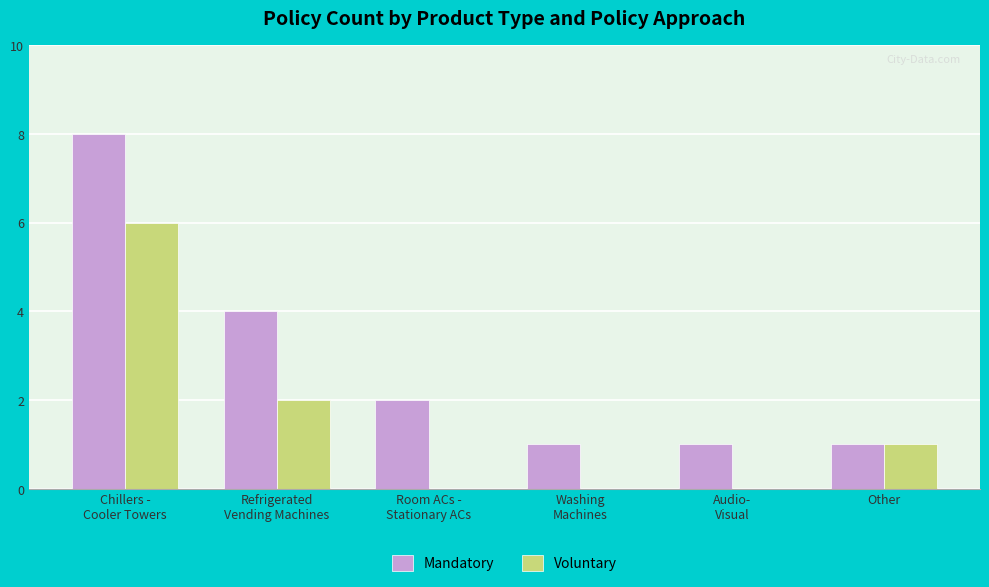

Reading left to right, list all the values displayed in this chart.

Mandatory: 8	4	2	1	1	1
Voluntary: 6	2	0	0	0	1